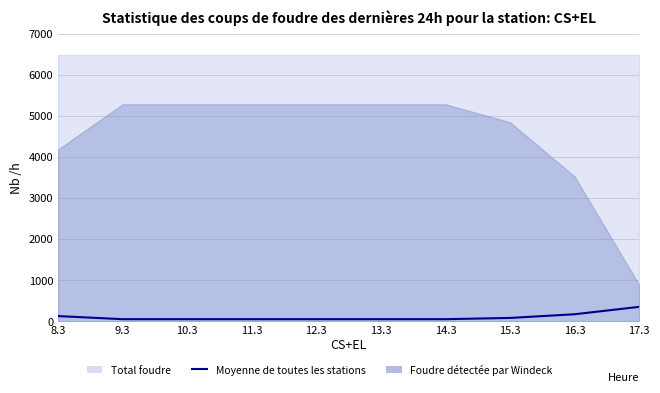

What position from the right is 17.3?

1